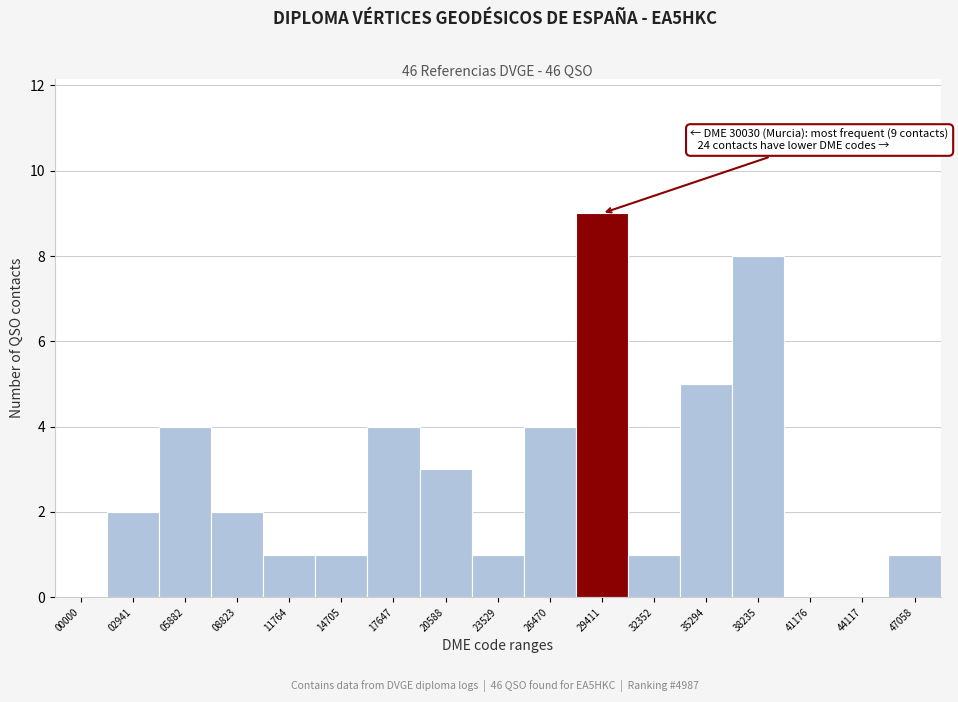

Reading left to right, what are all the values shown in this chart?

00000=0	02941=2	05882=4	08823=2	11764=1	14705=1	17647=4	20588=3	23529=1	26470=4	29411=9	32352=1	35294=5	38235=8	41176=0	44117=0	47058=1